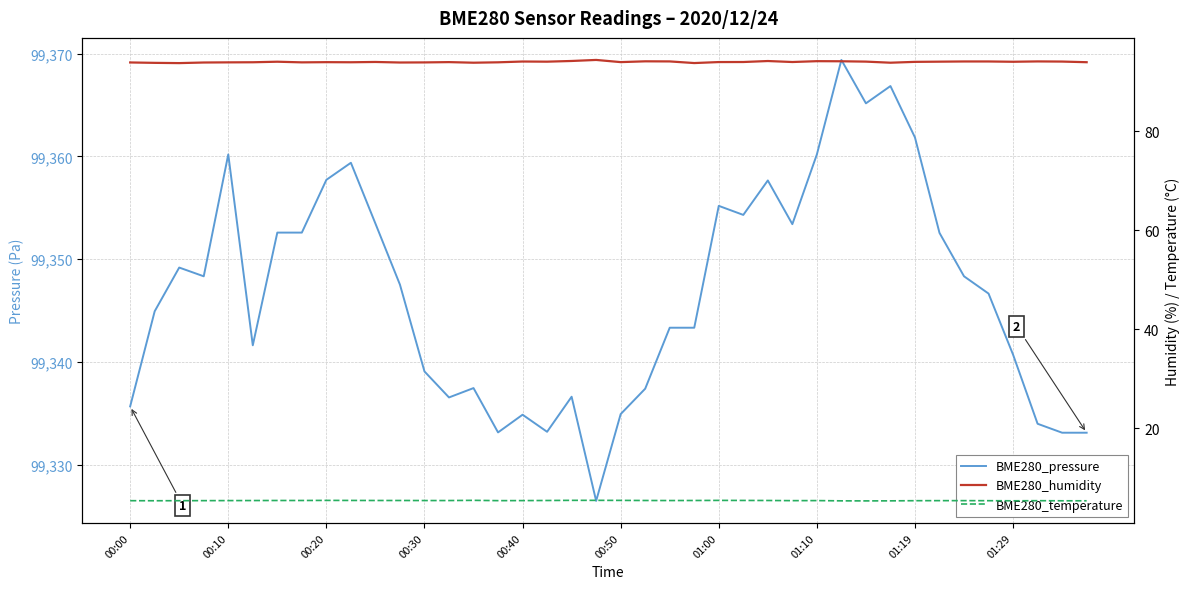

What are all the series names shown in the legend?

BME280_pressure, BME280_humidity, BME280_temperature